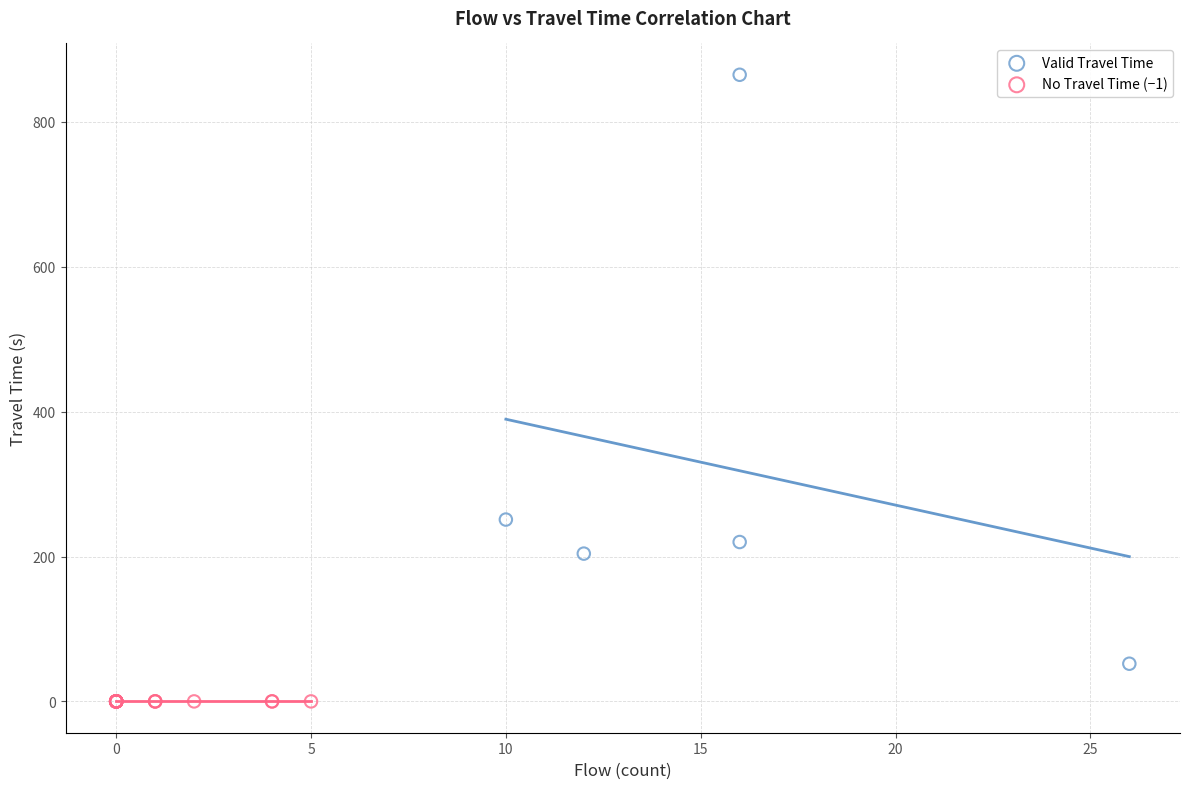

Which series contains the lowest Y value?

No Travel Time (−1)